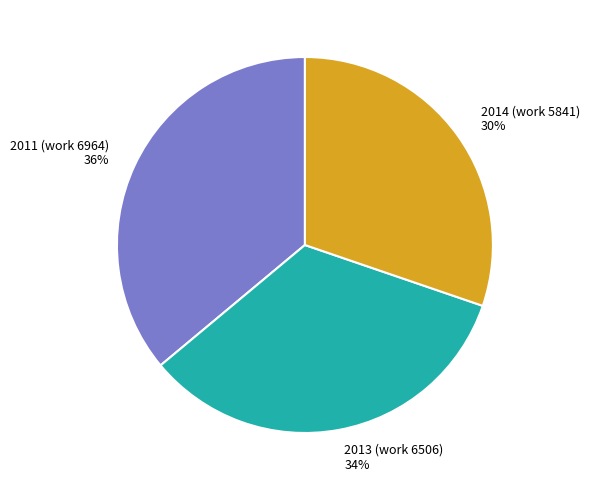

Is the sum of 2014 (work 5841) and 2013 (work 6506) greater than half?

Yes